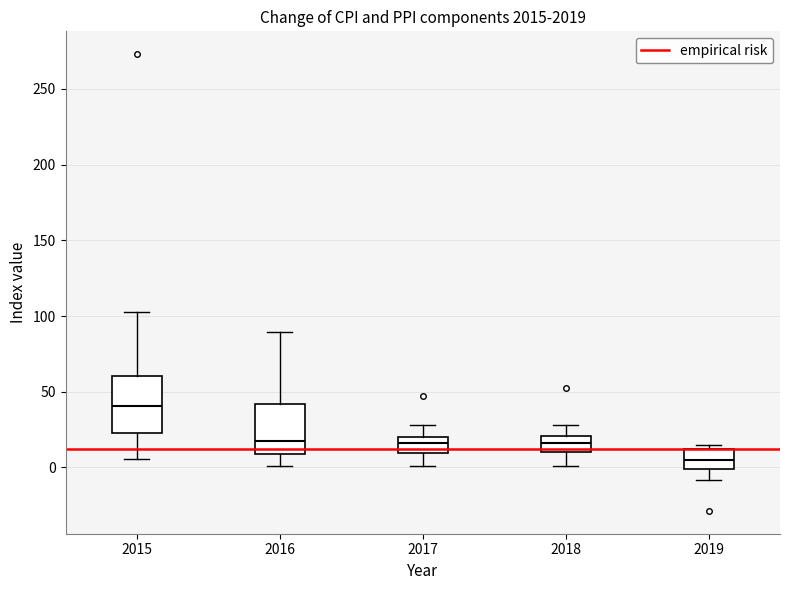

Which box has the lowest median line?

2019